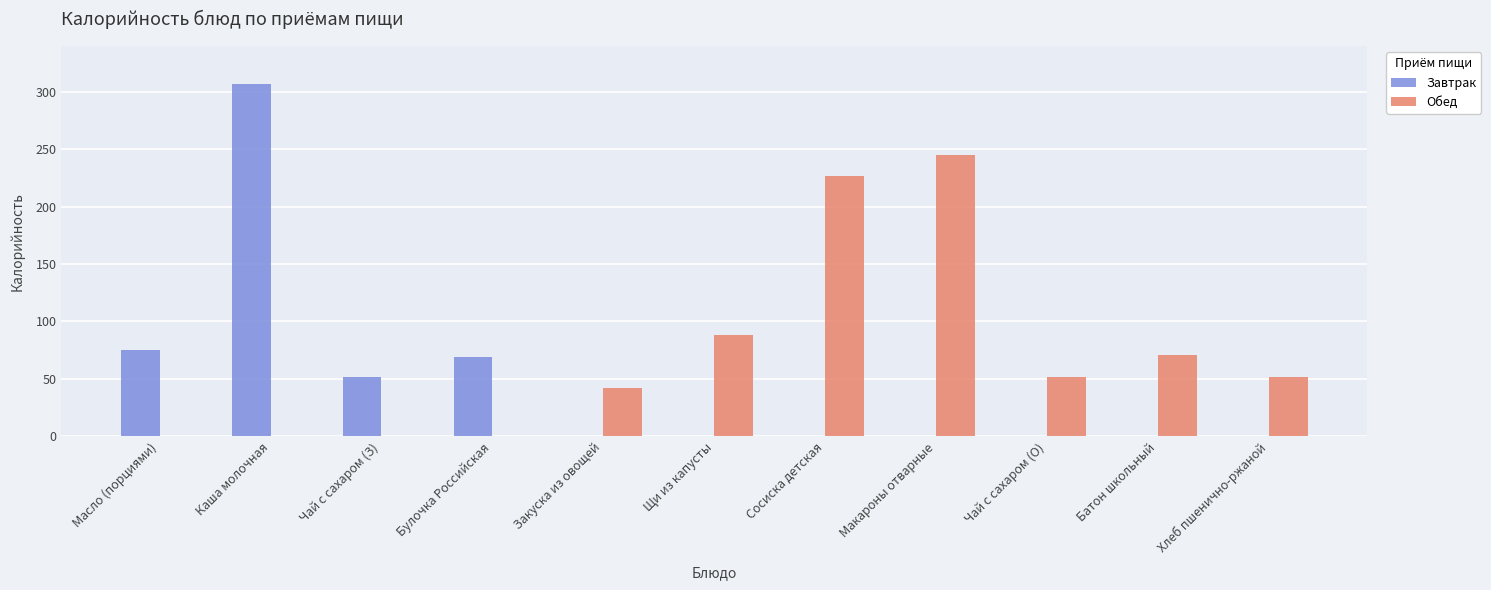

Between Закуска из овощей and Хлеб пшенично-ржаной, which series saw the biggest shift?

Обед